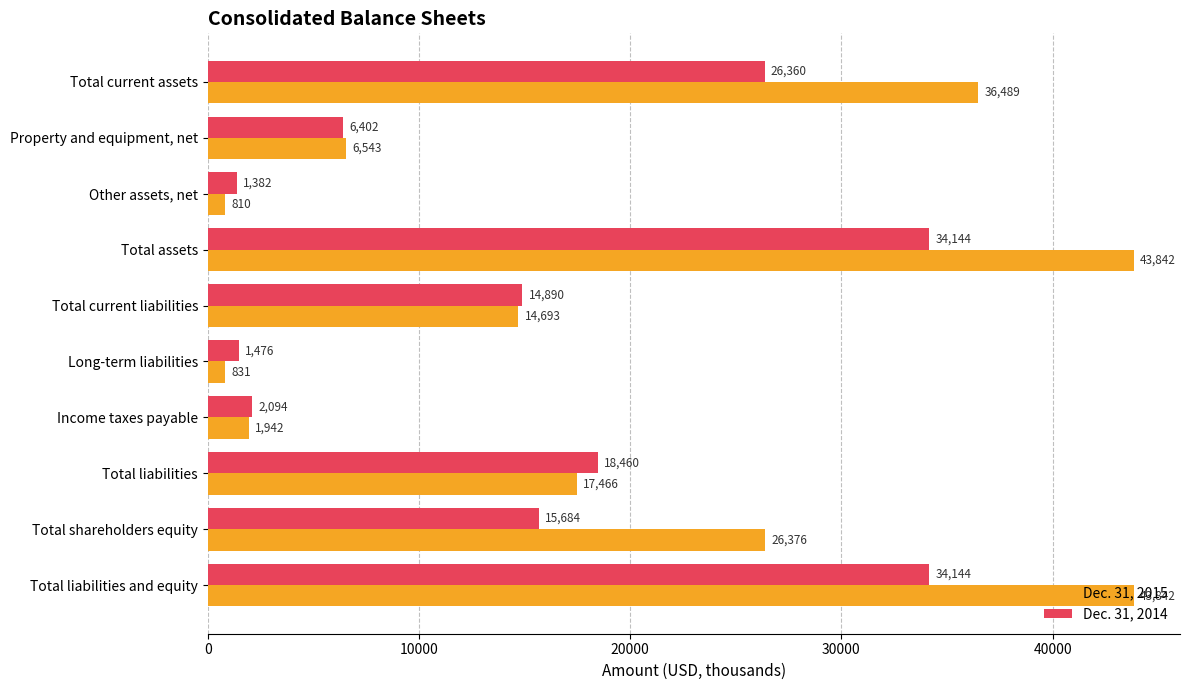

What is the maximum value shown in the chart?

43842